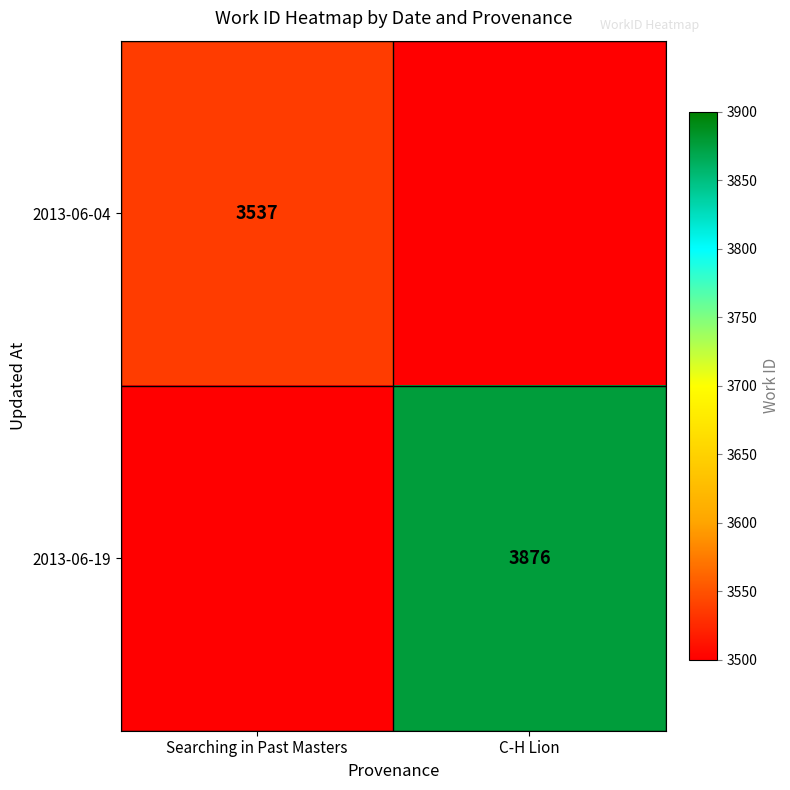

True or false: 2013-06-19 has a value of 3876 at C-H Lion.

True